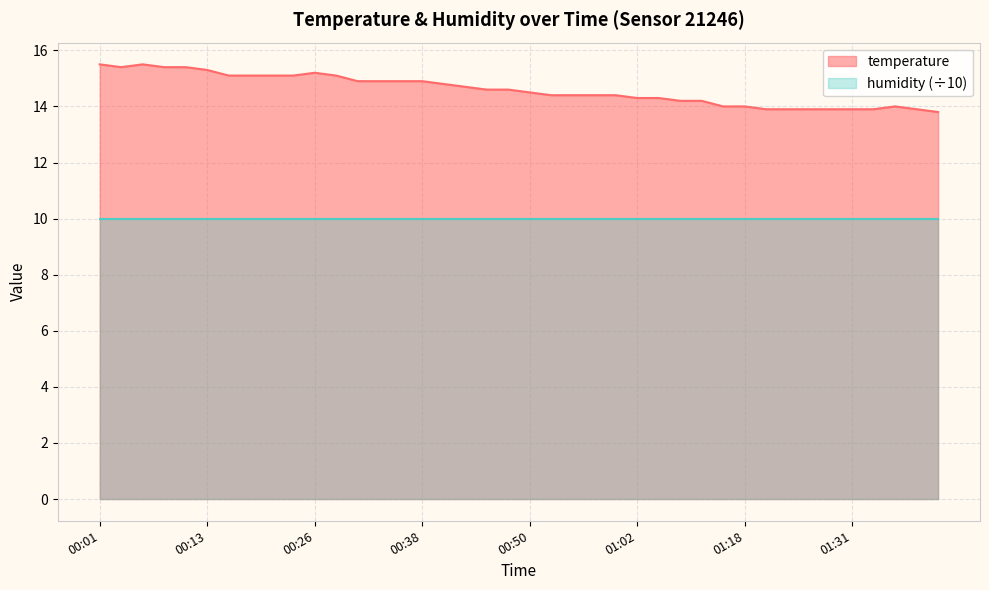

How many values exceed 14?

29